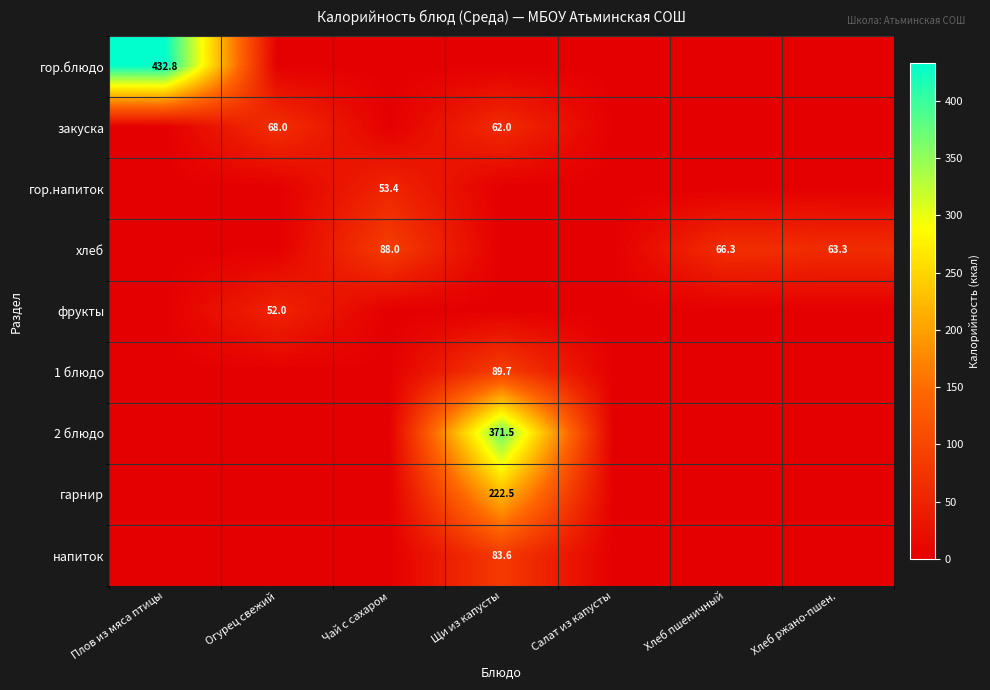

List the labels in order of гарнир value, largest first.

Щи из капусты, Плов из мяса птицы, Огурец свежий, Чай с сахаром, Салат из капусты, Хлеб пшеничный, Хлеб ржано-пшен.